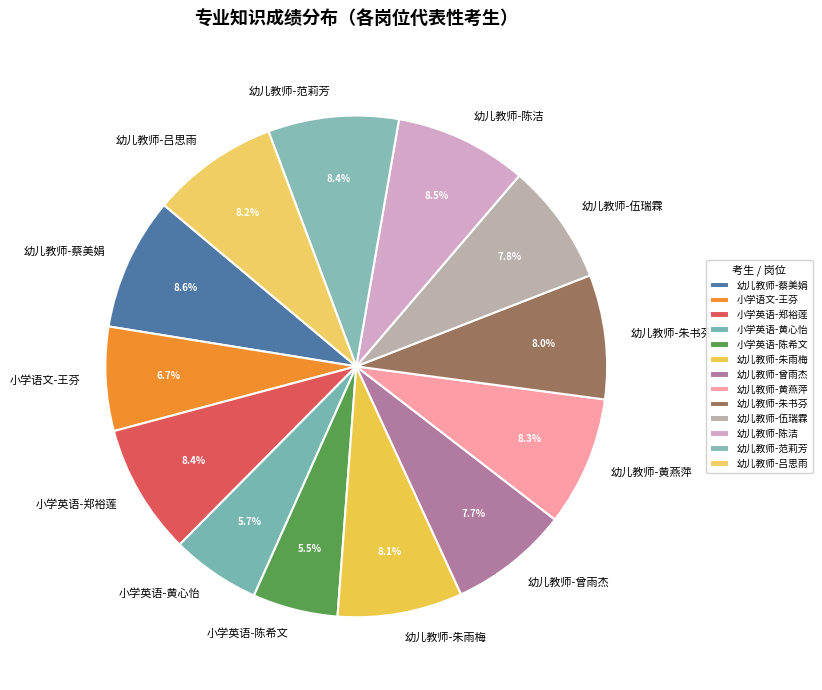

What portion of the pie excludes 小学英语-郑裕莲?

91.6%